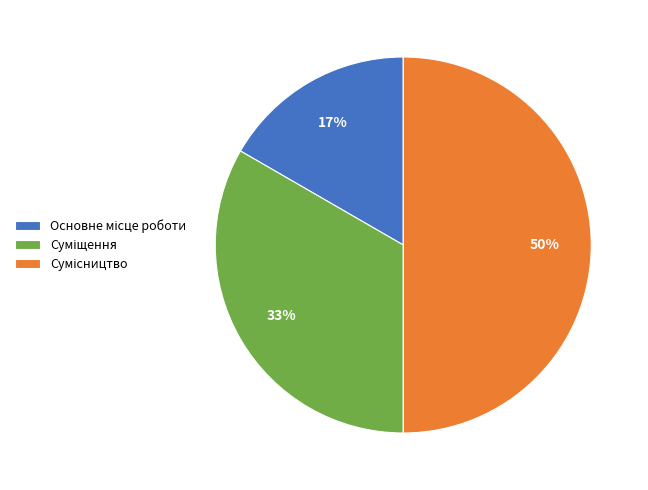

To the nearest percent, what is the difference between the largest and smallest slice percentages?

33%